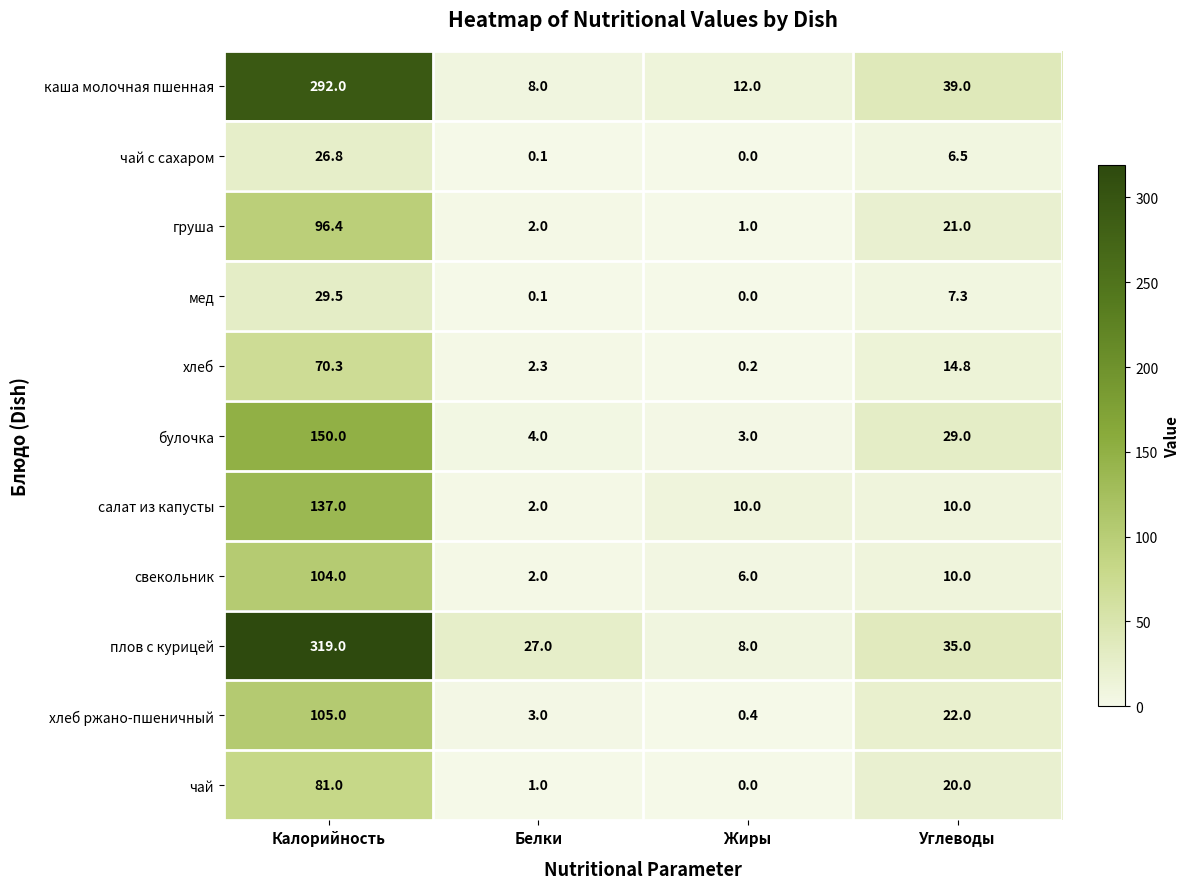

Count the number of data series in this chart.

11